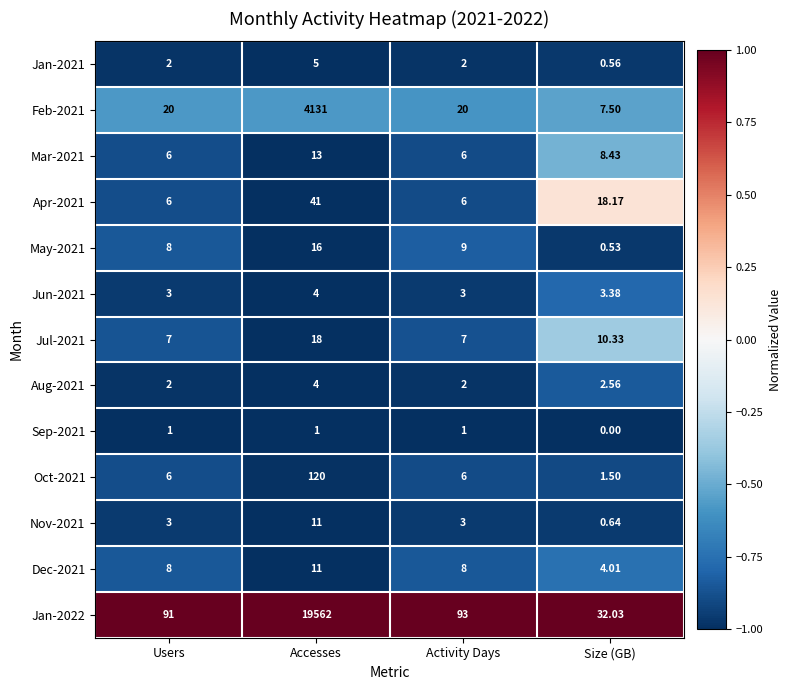

Which category has the lowest value in the Jan-2021 series?

Size (GB)